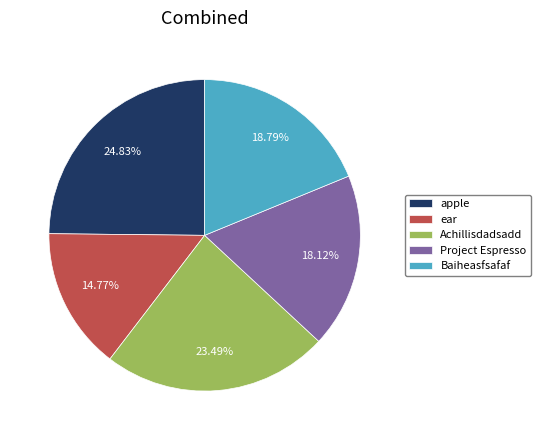

Which has a higher value, apple or Baiheasfsafaf?

apple